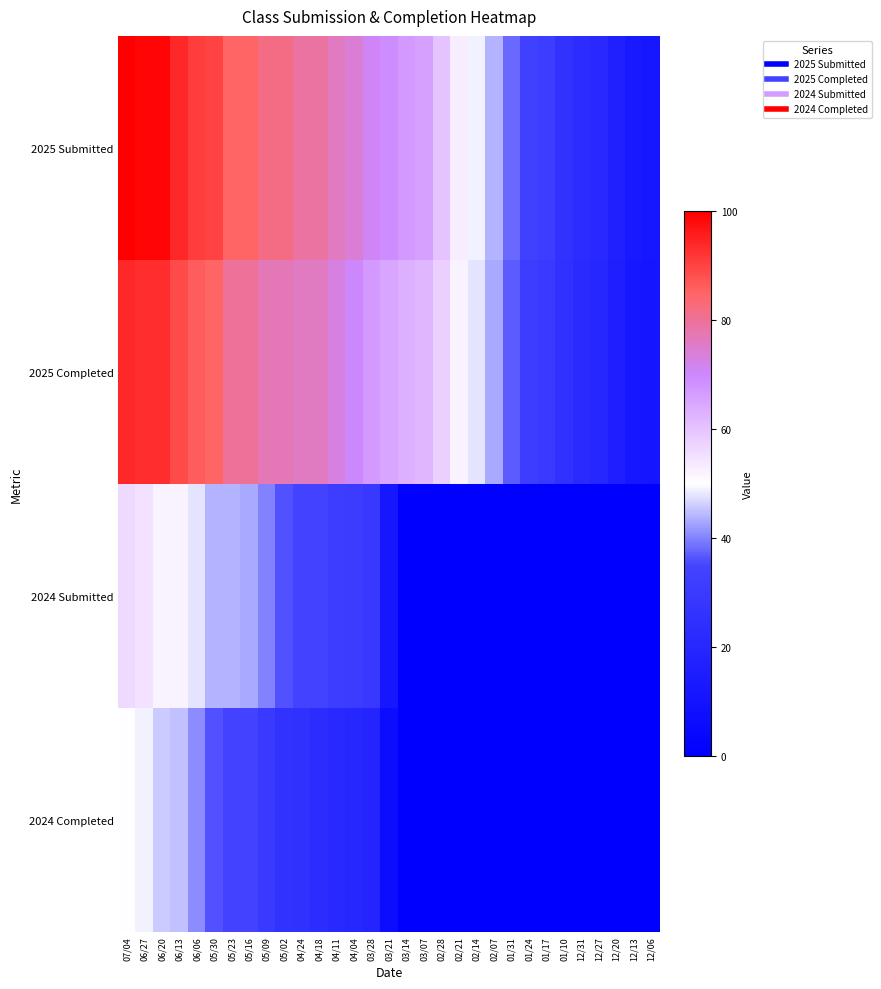

Between 03/07 and 04/18, which is larger?

04/18